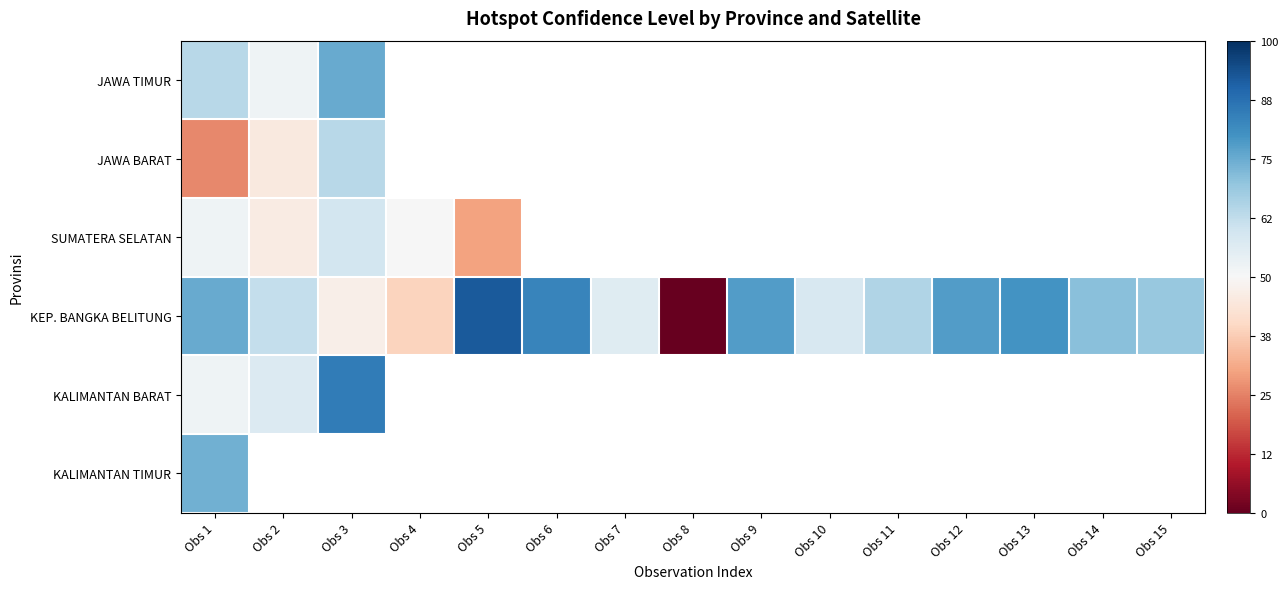

Count the number of data series in this chart.

6